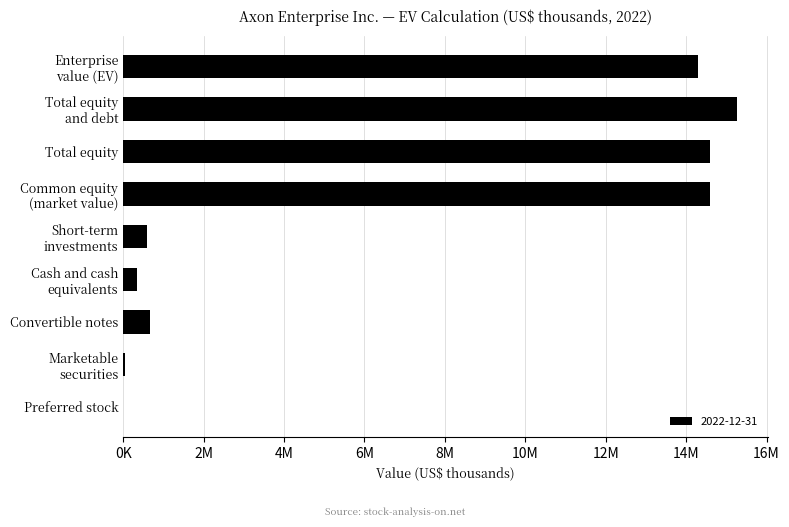

Are the bars horizontal?

Yes